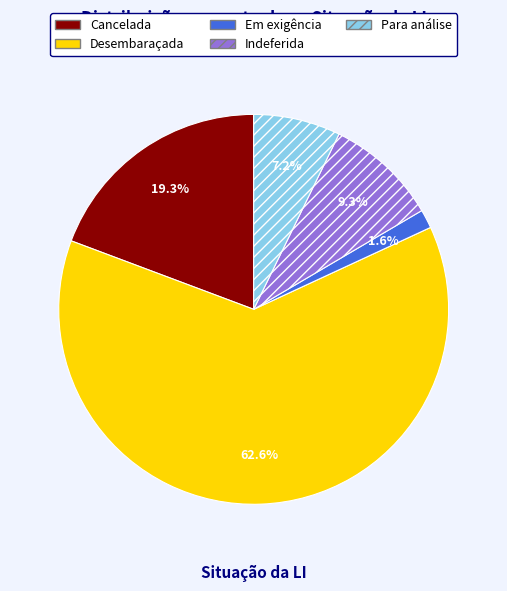

True or false: Desembaraçada accounts for 63% of the total.

True